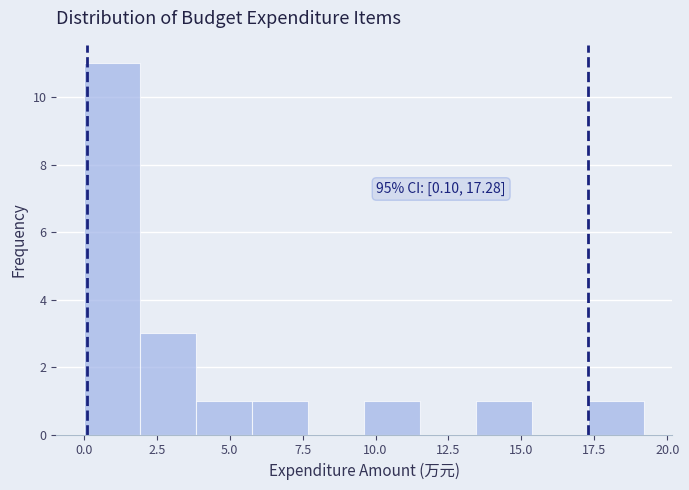

Read against the x-axis, roughly where is the centre of the tallest bar?

1.0